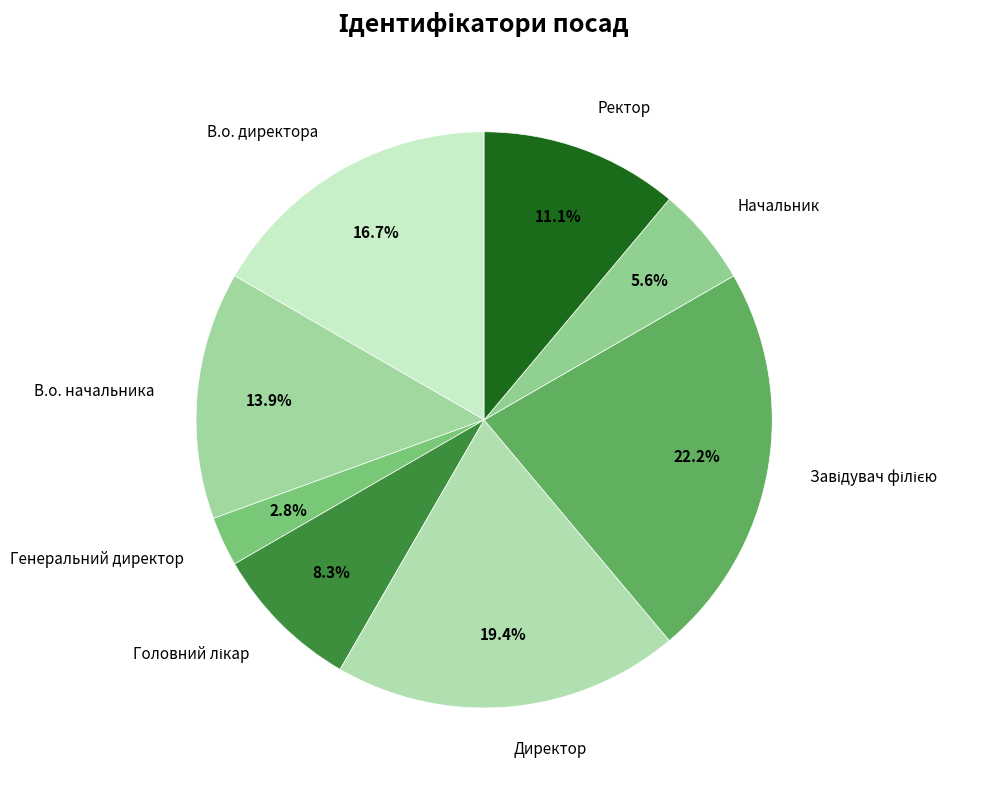

What is the ratio of the value at Ректор to the value at В.о. директора?

0.7